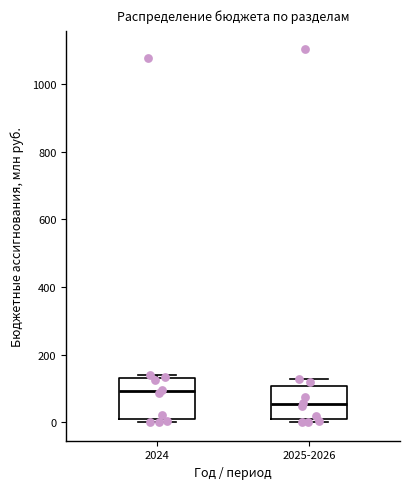

Reading left to right, read every box against the y-axis: the position of its median line, the range the box covers, and the ends of its whiskers. The values are not printed on the chart, so give them approximately, as read against the axis.

2024: median 100, box 0 to 140, whiskers 0 (just below the box's lower edge) to 140 (just above the box's upper edge)
2025-2026: median 60, box 0 to 100, whiskers 0 (just below the box's lower edge) to 120